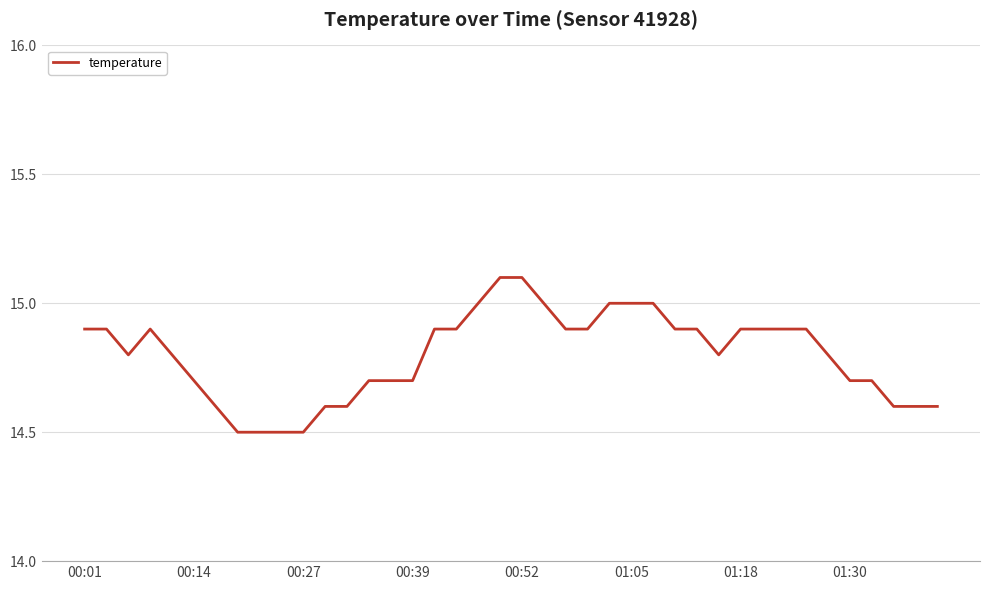

Is this an area chart (filled region under the line)?

No